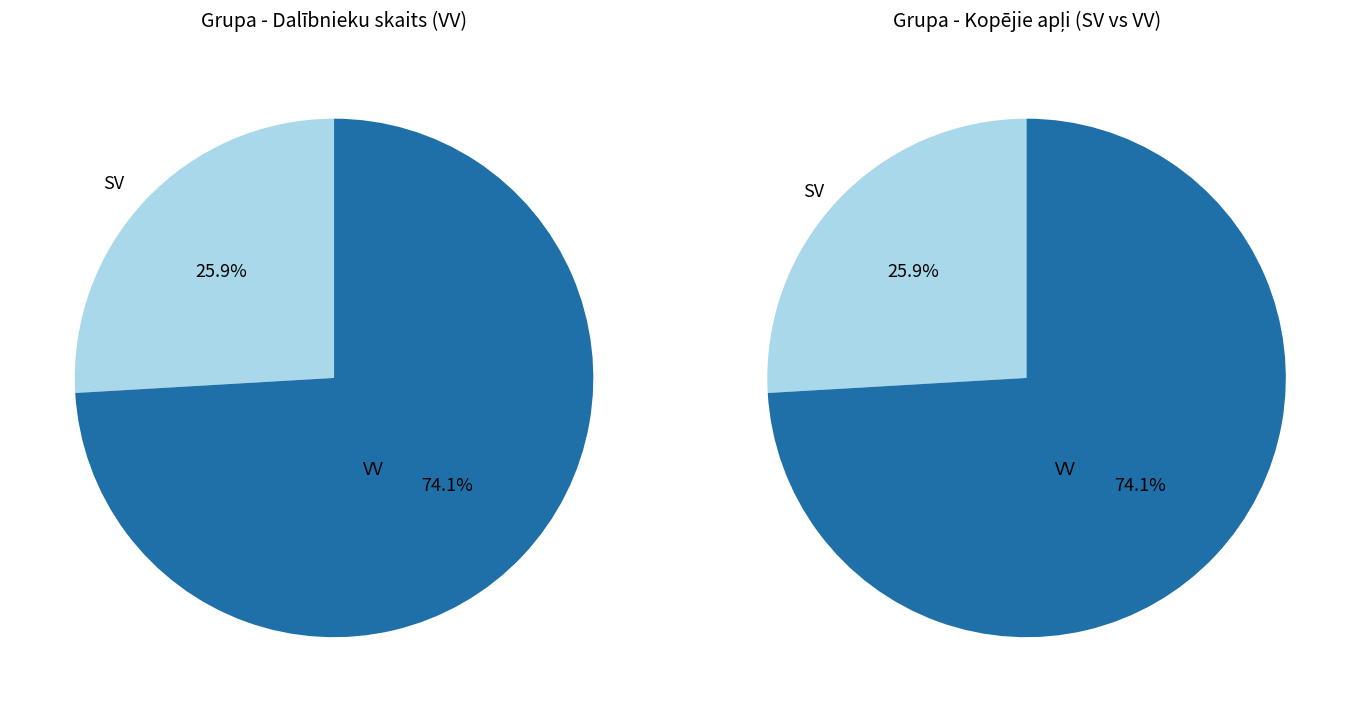

What percentage do SV and VV together represent?

100.0%